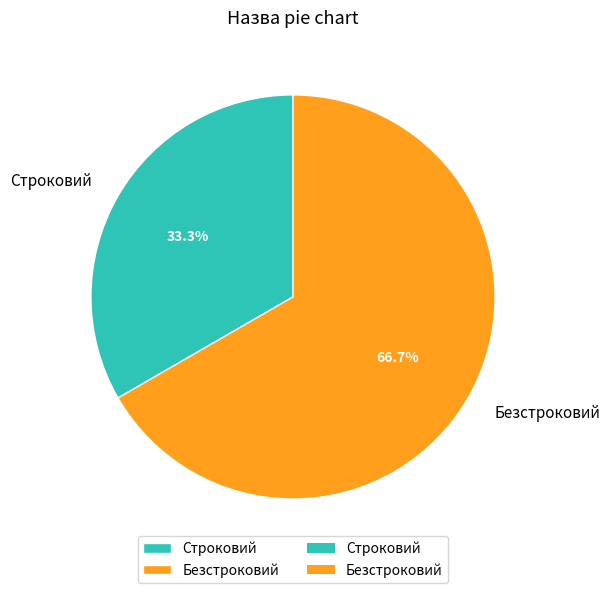

What percentage is the Строковий slice, to the nearest percent?

33%